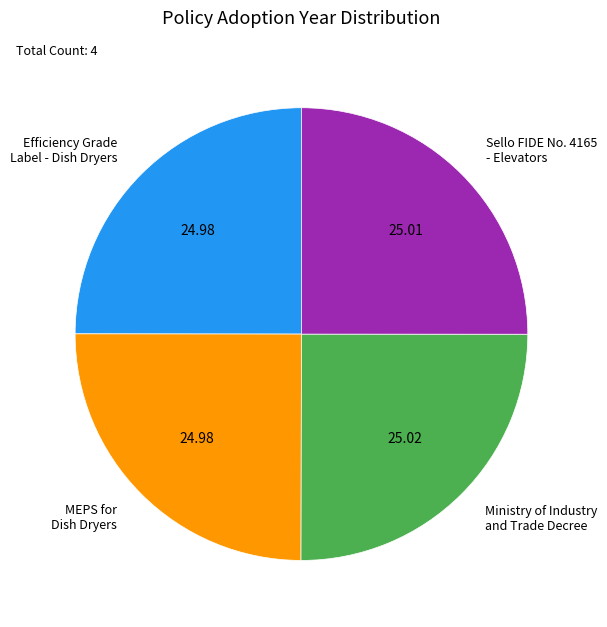

Is there a majority slice in this chart?

No